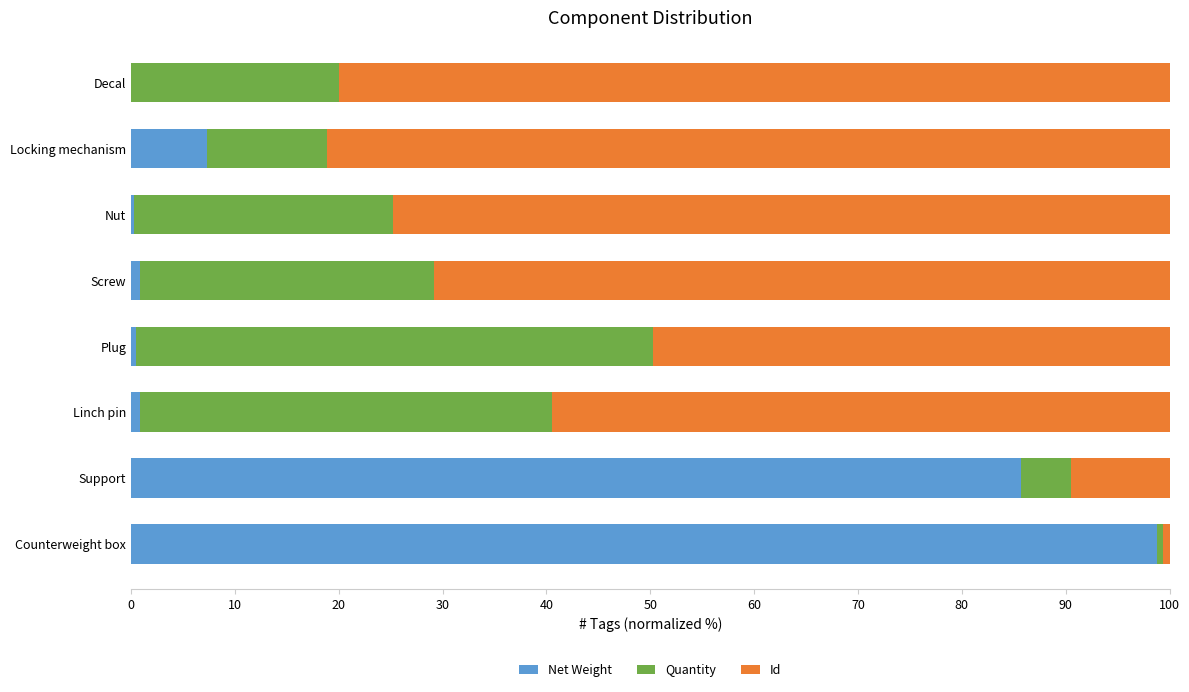

True or false: Net Weight has a value of 85.7 at Support.

True